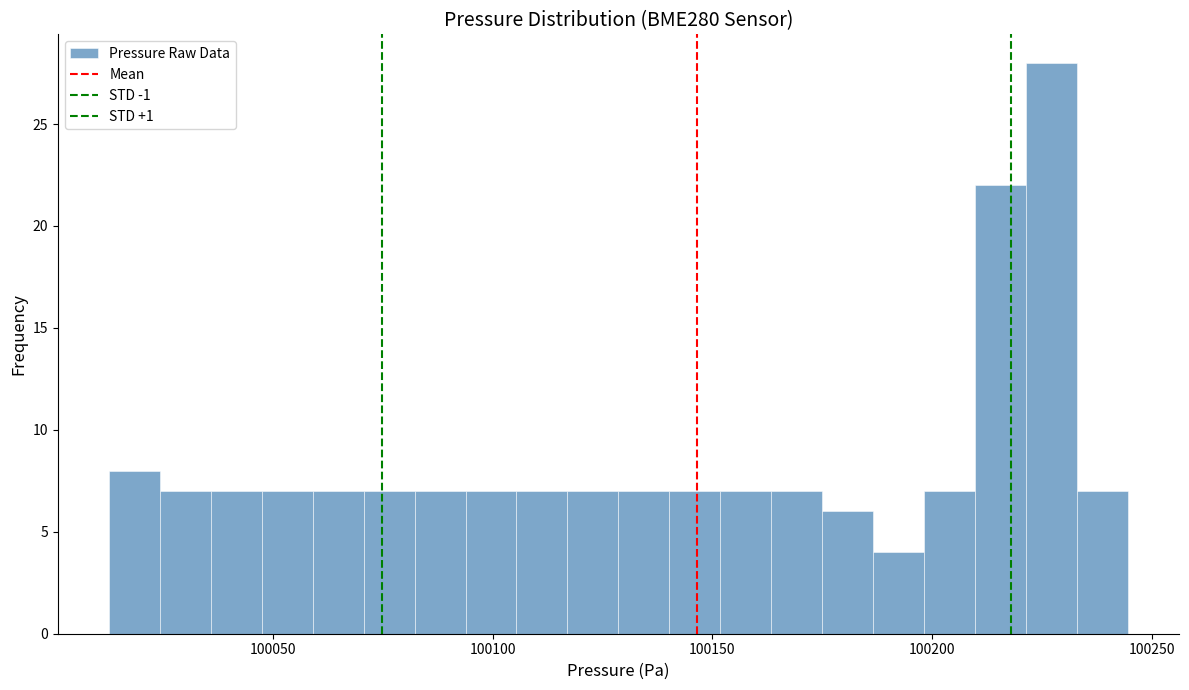

Read against the x-axis, roughly where is the centre of the tallest bar?

100225